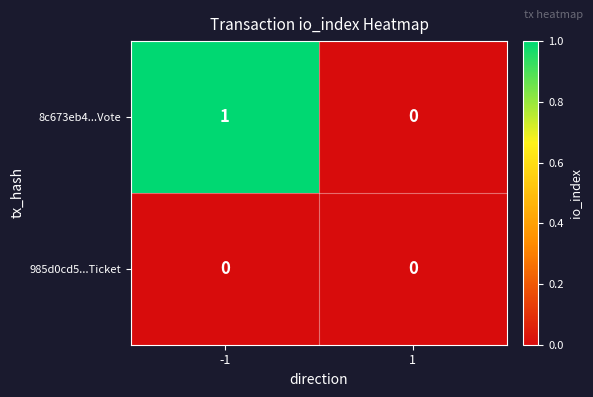

Reading left to right, list all the values displayed in this chart.

8c673eb4...Vote: 1	0
985d0cd5...Ticket: 0	0